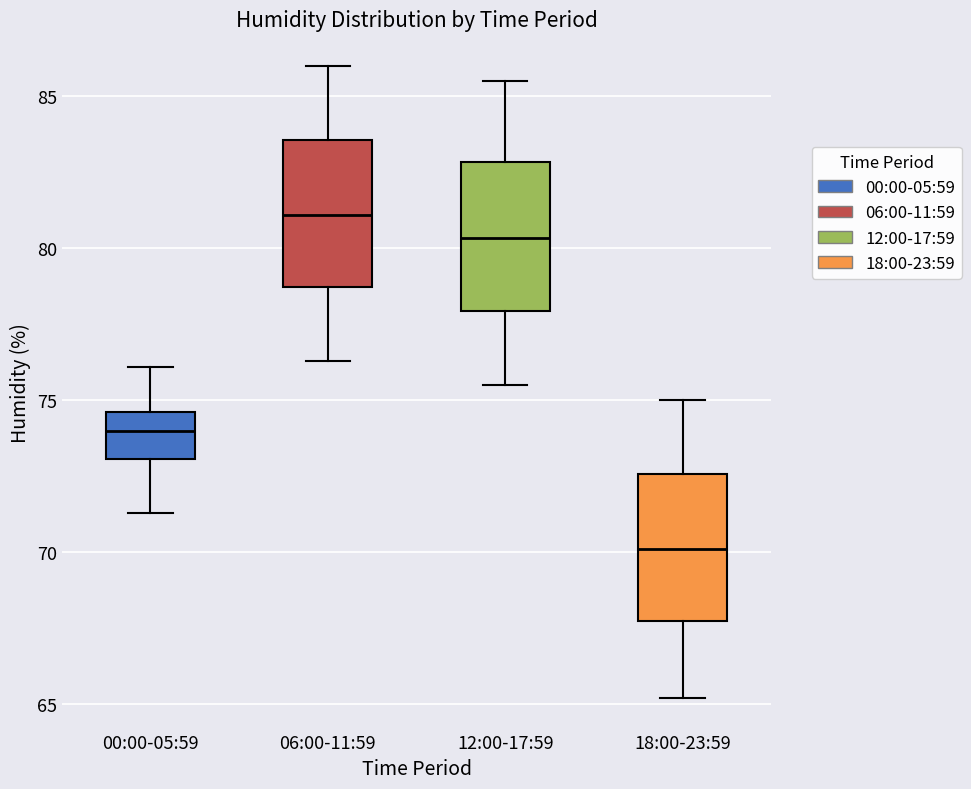

Reading left to right, transcribe this box plot: for each box, give where its median line is, the range the box spans, and where its two whiskers end, as read against the y-axis. The values are not printed on the chart, so give them approximately, as read against the axis.

00:00-05:59: median 74.0, box 73.0 to 74.5, whiskers 71.5 to 76.0
06:00-11:59: median 81.0, box 78.5 to 83.5, whiskers 76.5 to 86.0
12:00-17:59: median 80.5, box 78.0 to 83.0, whiskers 75.5 to 85.5
18:00-23:59: median 70.0, box 67.5 to 72.5, whiskers 65.0 to 75.0